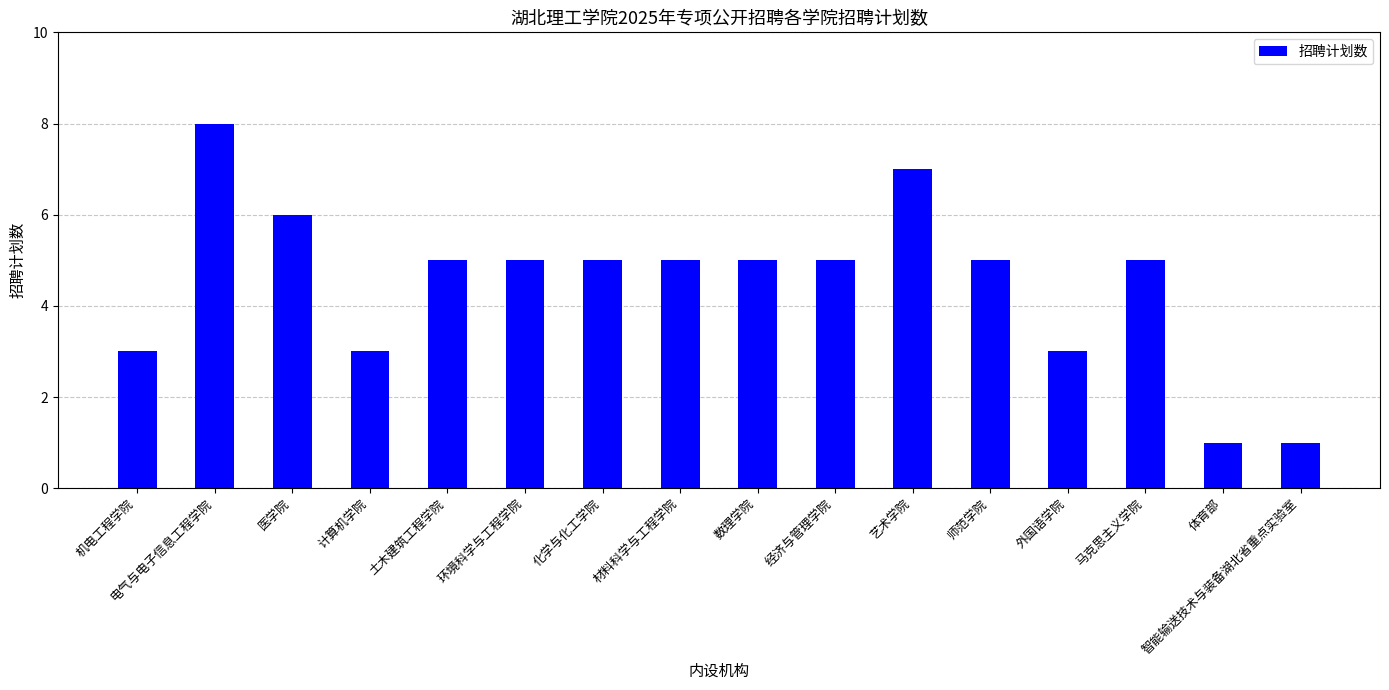

Which has a higher value, 环境科学与工程学院 or 计算机学院?

环境科学与工程学院